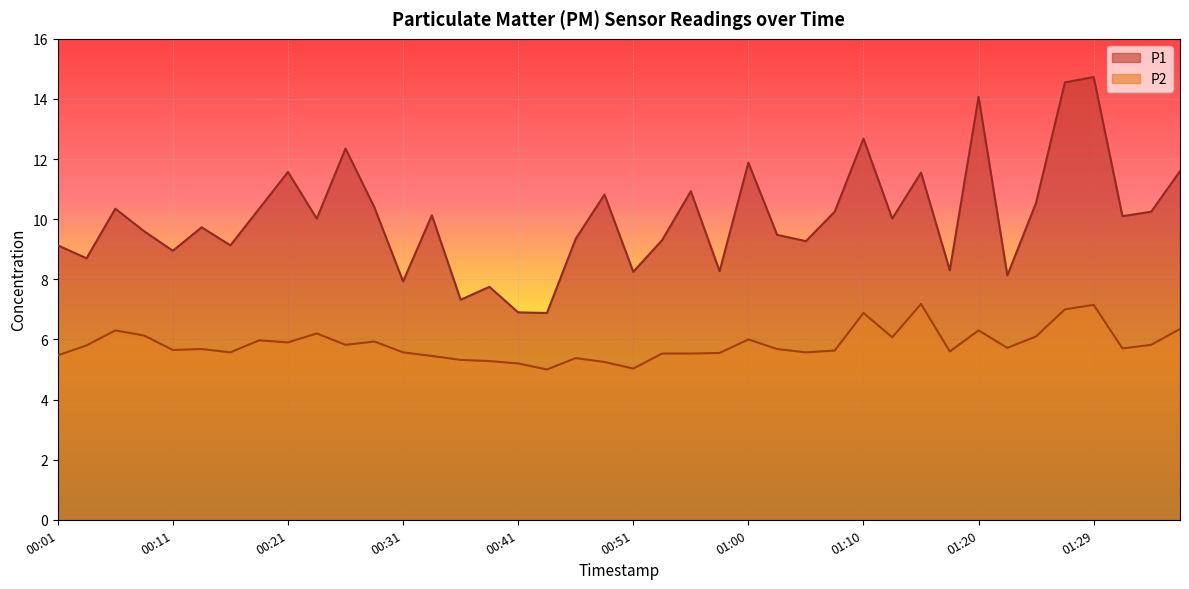

The value of P2 at 01:03 is 7.5. True or false?

False